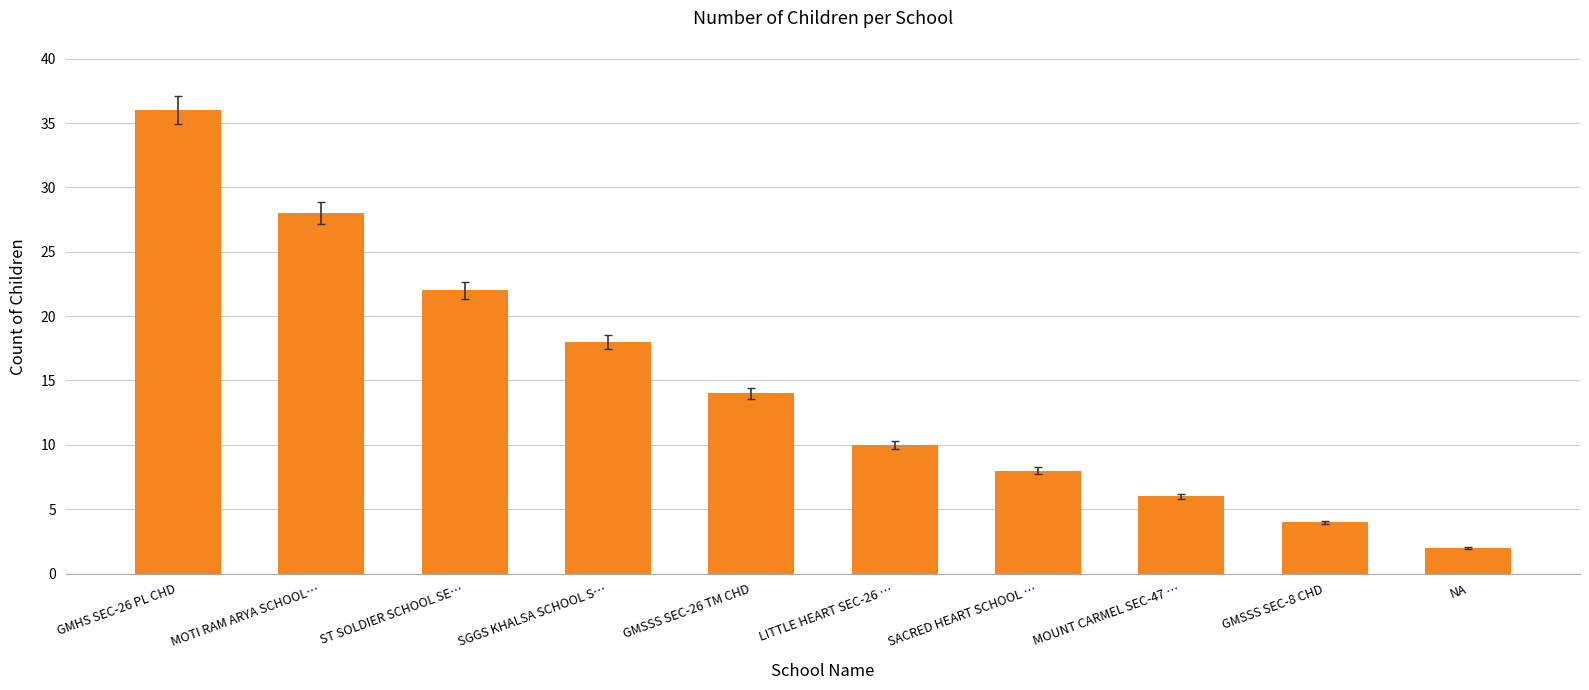

The value at SGGS KHALSA SCHOOL S… is 18. True or false?

True